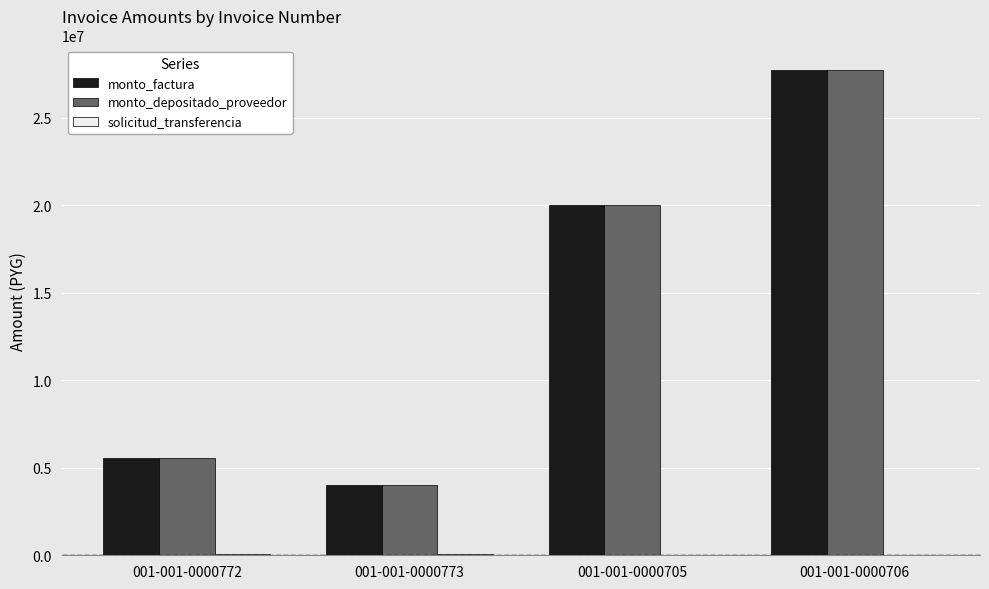

Where is monto_depositado_proveedor nearest to the value 15875000?

001-001-0000705